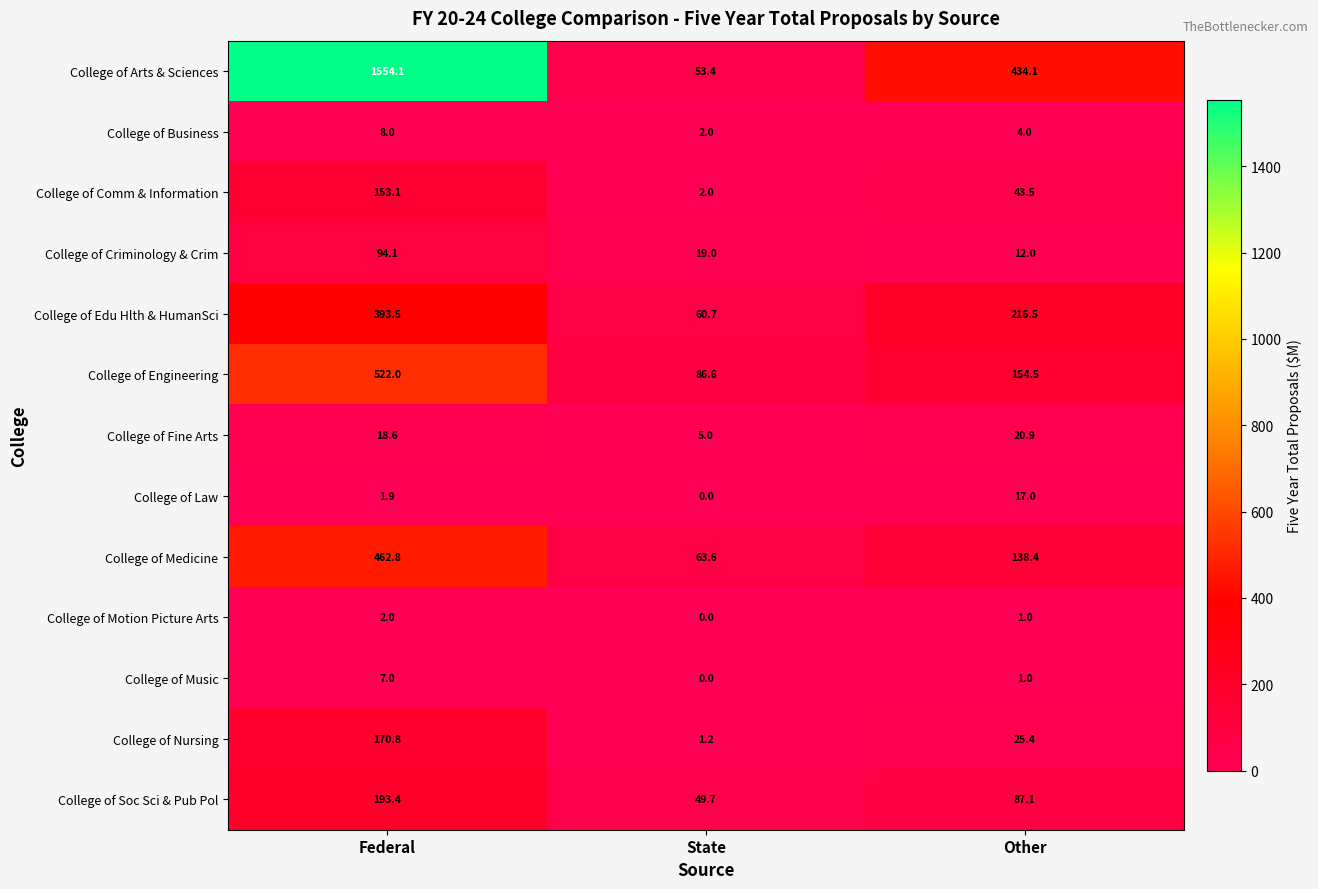

At how many categories does at least one series exceed 133?

2